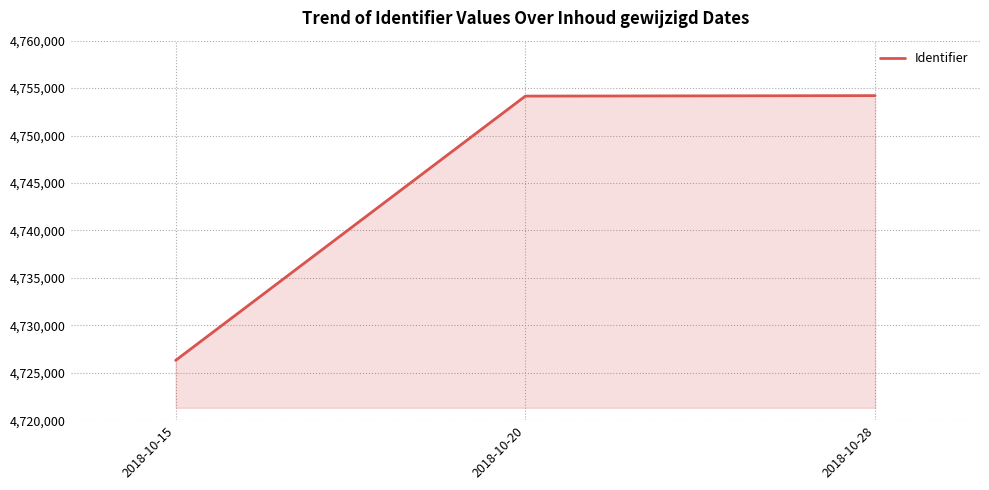

How many lines are shown in the chart?

1